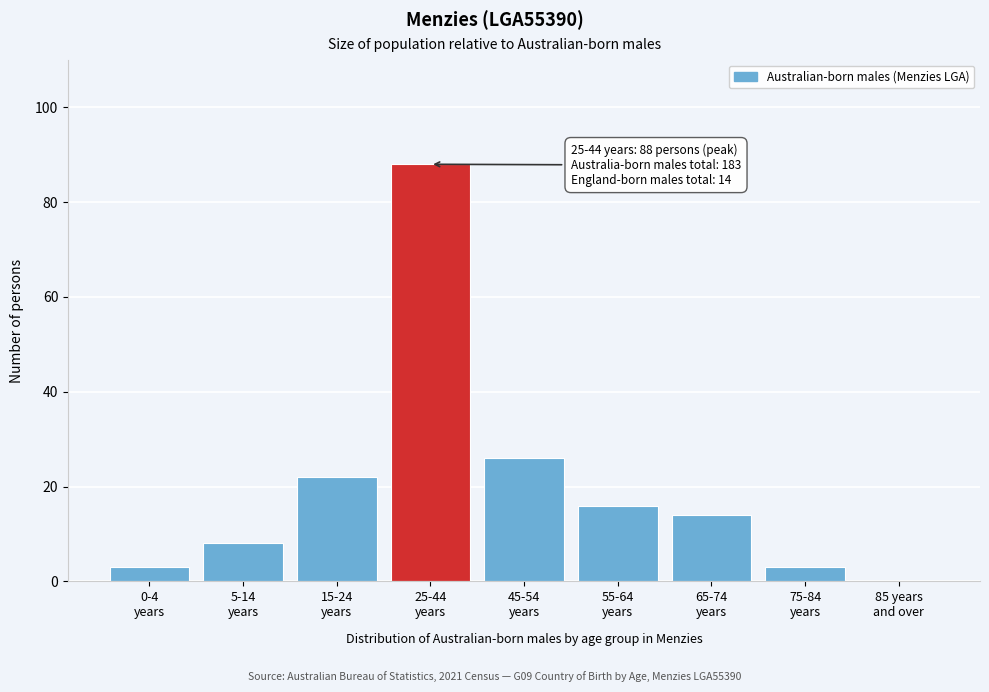

What is the greatest value displayed?

88